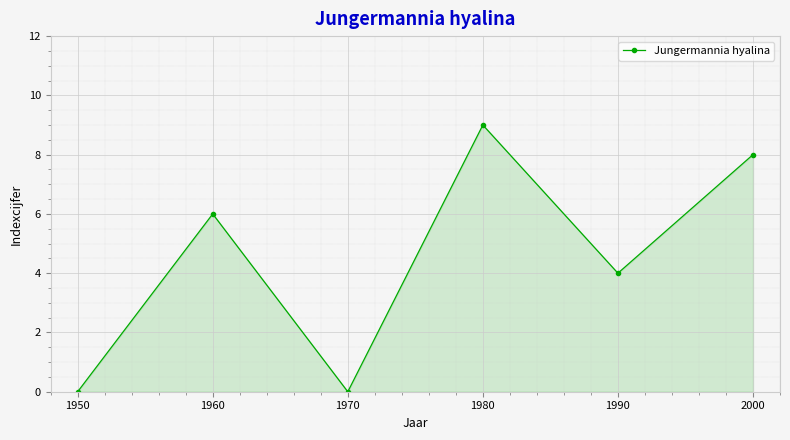

How many values are below 6?

3